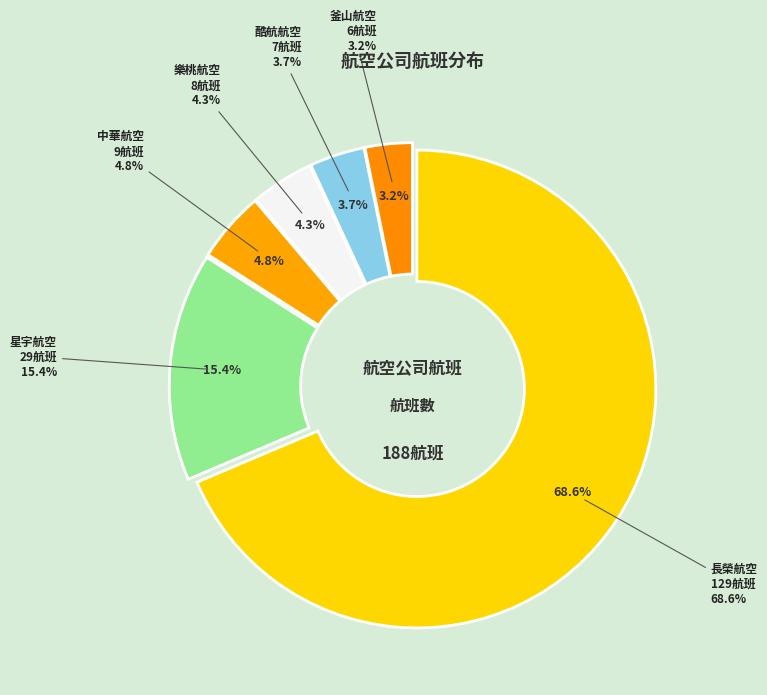

How many slices are in this pie chart?

6